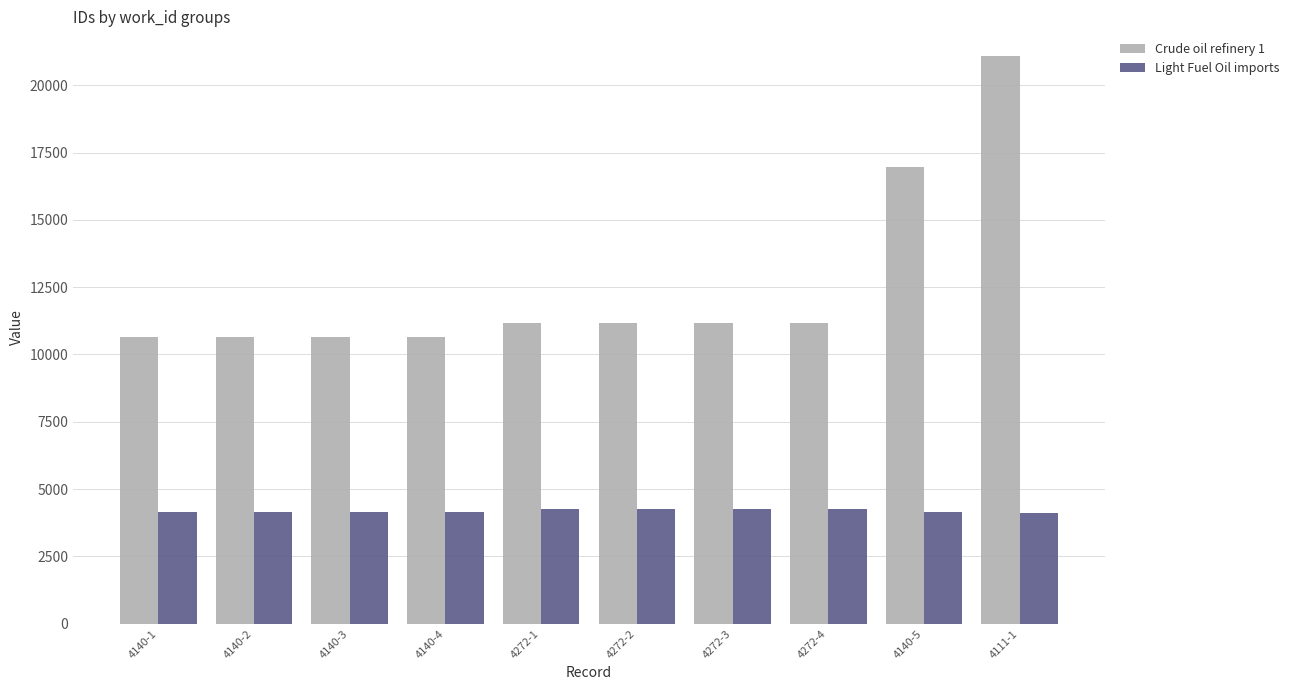

Where is Crude oil refinery 1 nearest to the value 15860?

4140-5